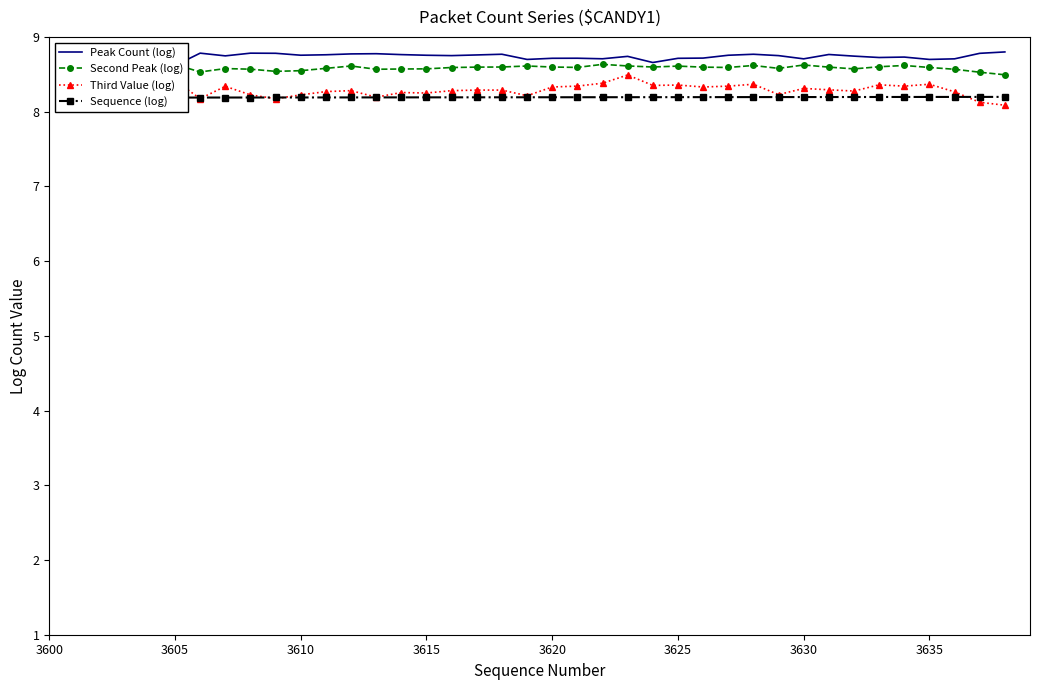

Is it true that Third Value (log) equals 4.4 at 3620?

False